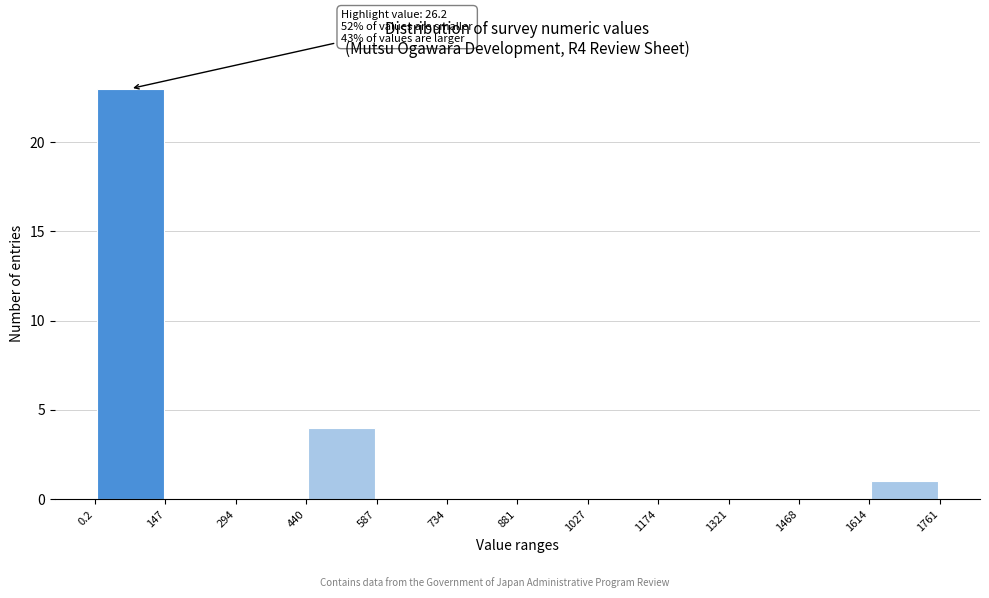

Over which range of the x-axis is the bar tallest?

0.2 to 147